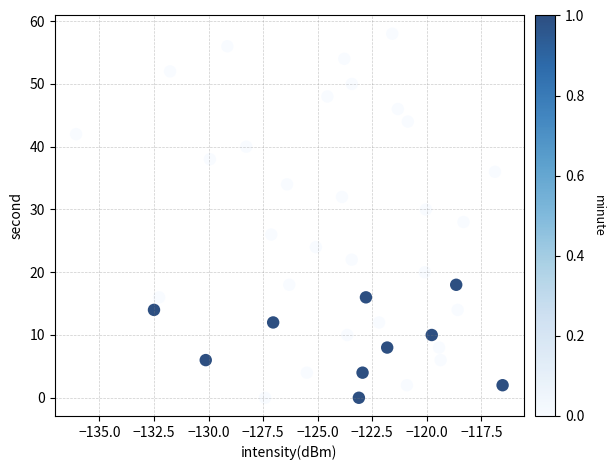

What is the range of Y values (max minus min)?

58